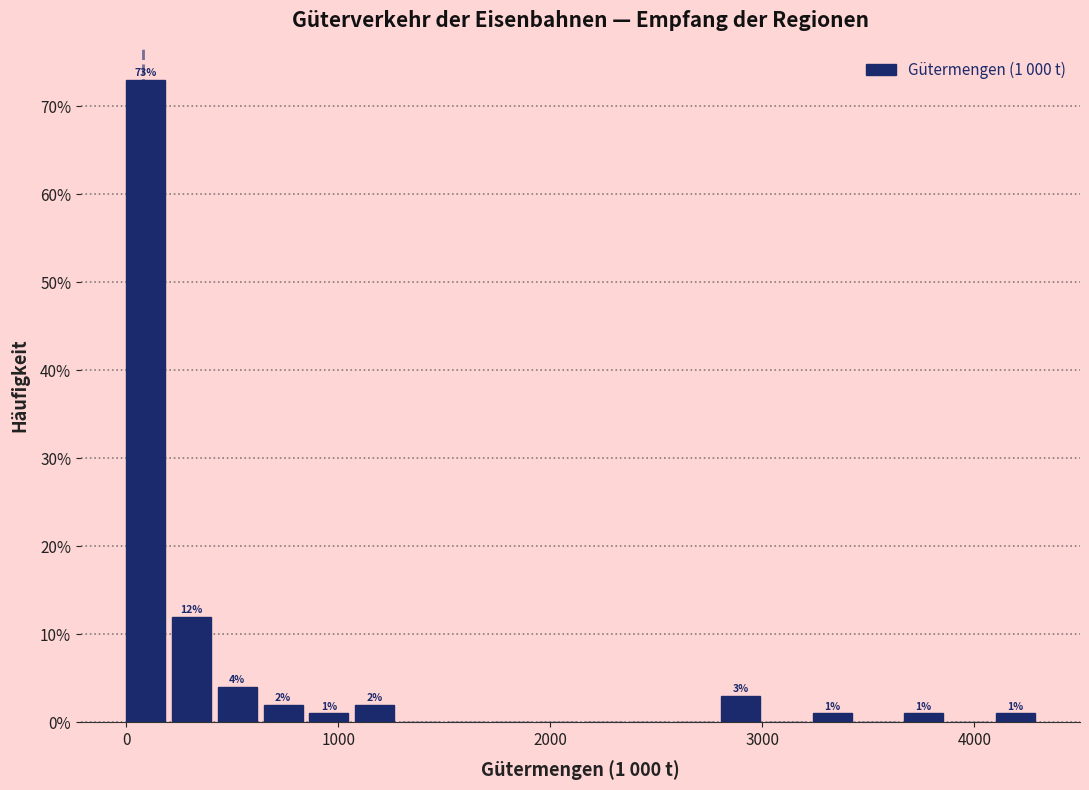

Read against the x-axis, roughly where is the centre of the tallest bar?

100